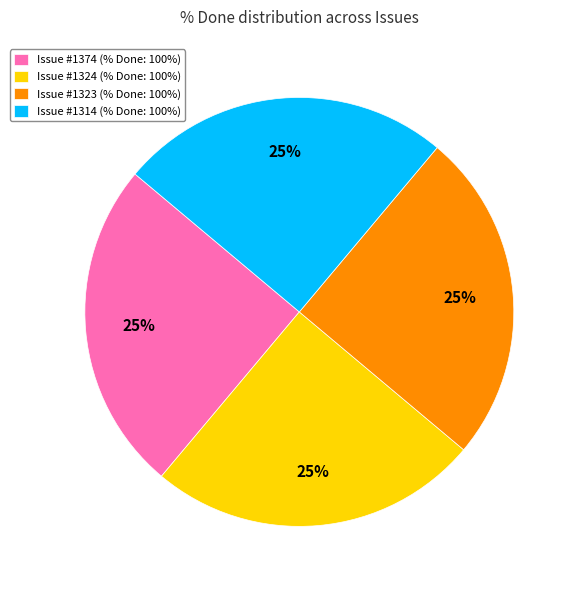

Is there any slice that represents more than half of the pie?

No